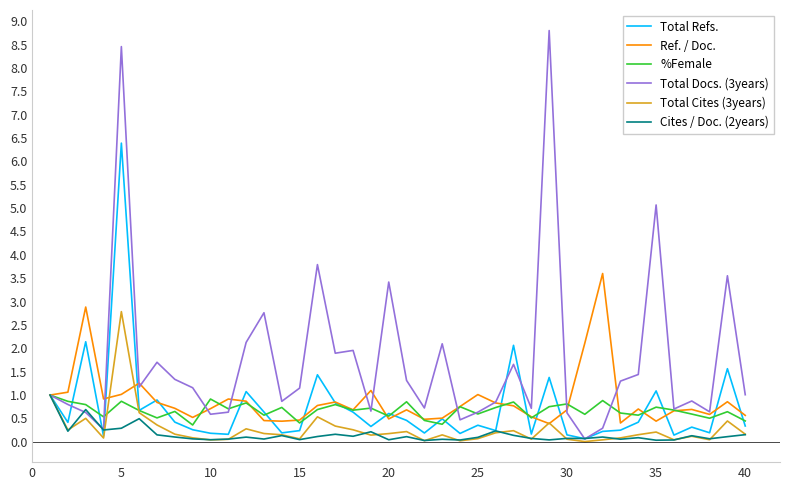

Which series has the largest total across all categories?

Total Docs. (3years)